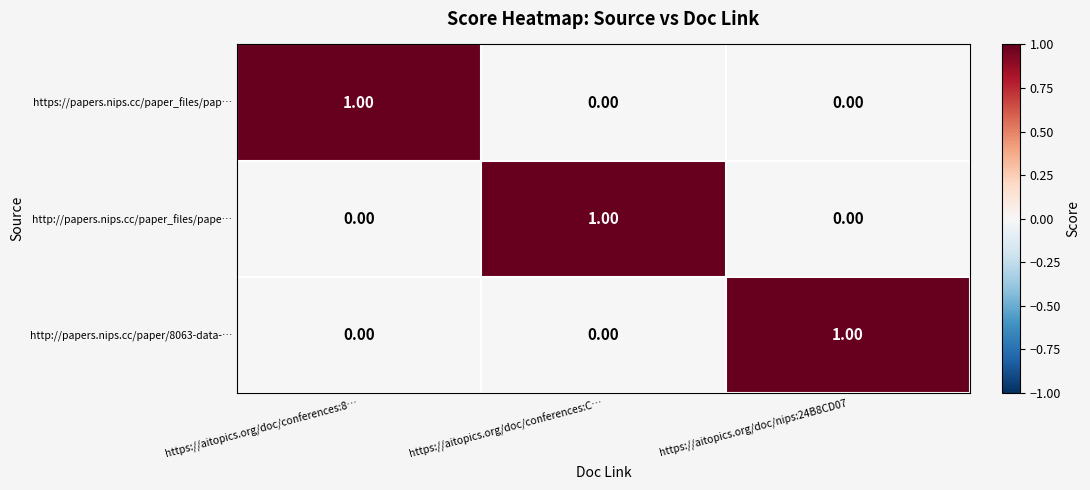

What is the maximum value shown in the chart?

1